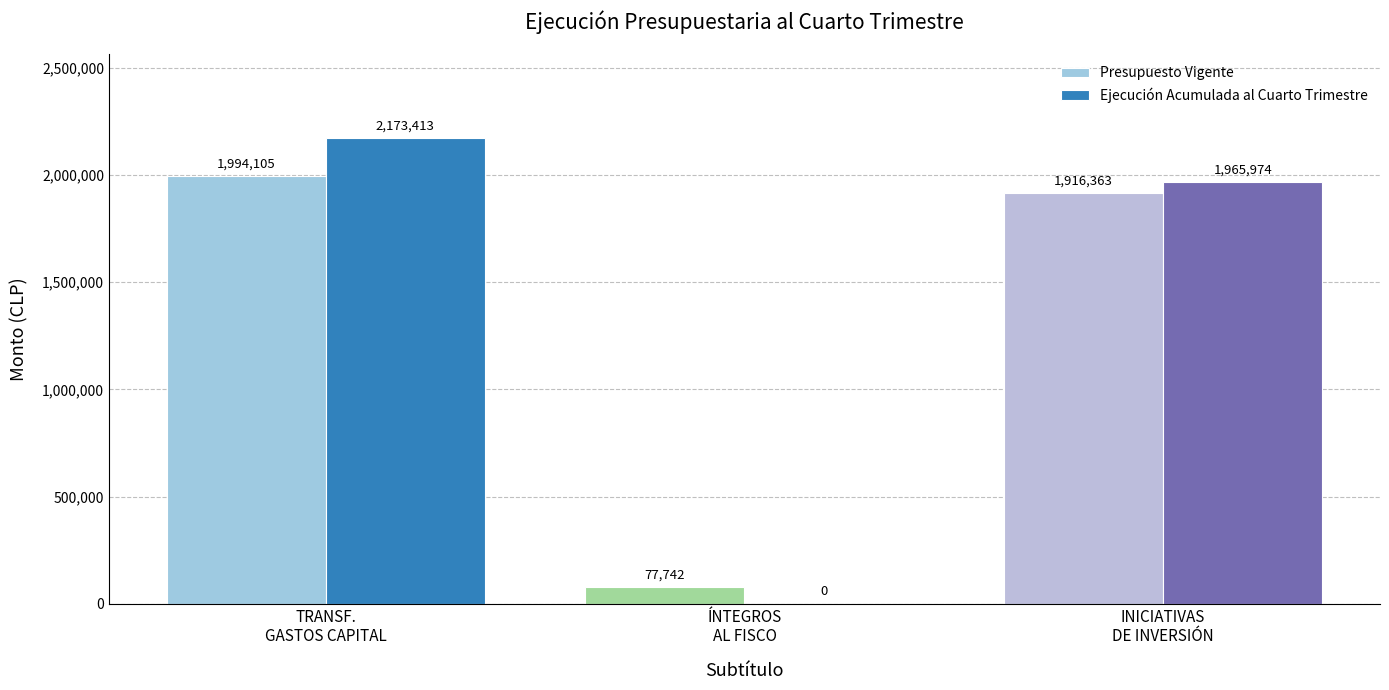

Reading left to right, what are all the values shown in this chart?

Presupuesto Vigente: TRANSF.
GASTOS CAPITAL=1994105	ÍNTEGROS
AL FISCO=77742	INICIATIVAS
DE INVERSIÓN=1916363
Ejecución Acumulada al Cuarto Trimestre: TRANSF.
GASTOS CAPITAL=2173413	ÍNTEGROS
AL FISCO=0	INICIATIVAS
DE INVERSIÓN=1965974